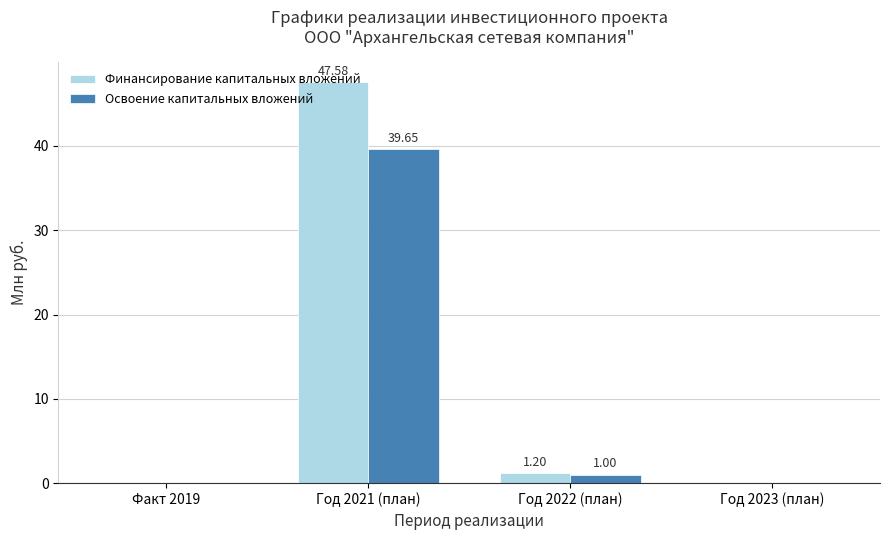

Is the value of Освоение капитальных вложений at Год 2021 (план) greater than the value of Финансирование капитальных вложений at Год 2022 (план)?

Yes